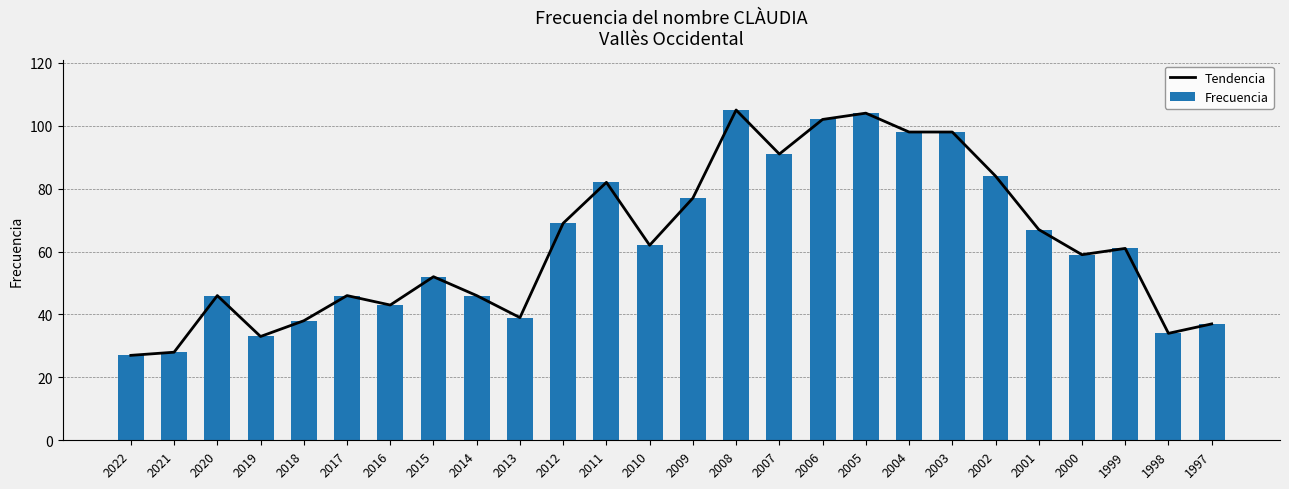

How many values in the Tendencia series are below 61?

13